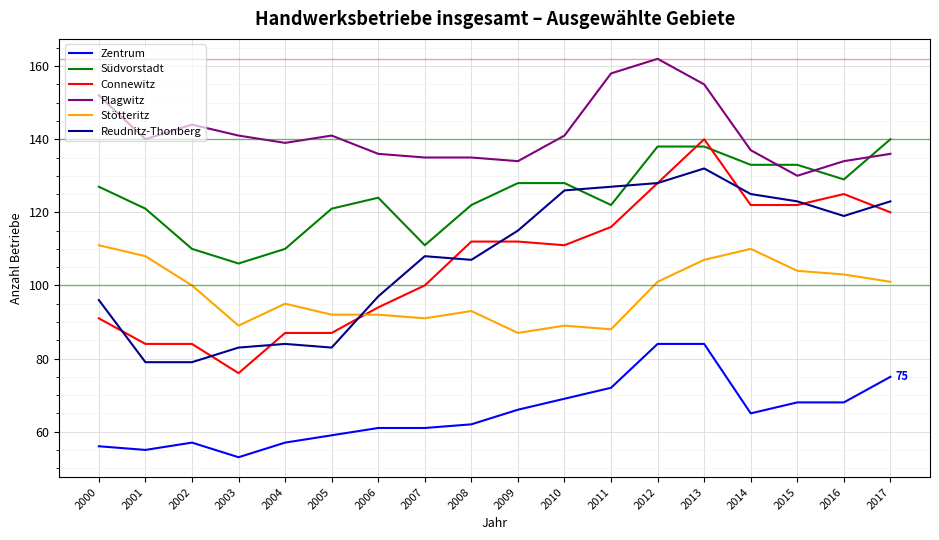

Does the chart display data point markers on the line(s)?

No